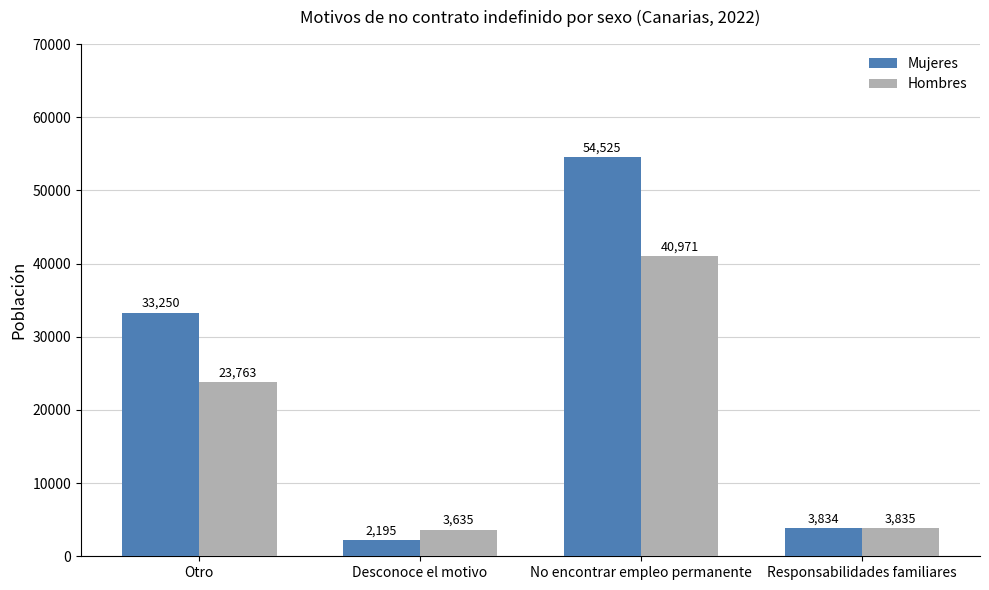

What is the spread (max minus min) of values at Otro?

9487